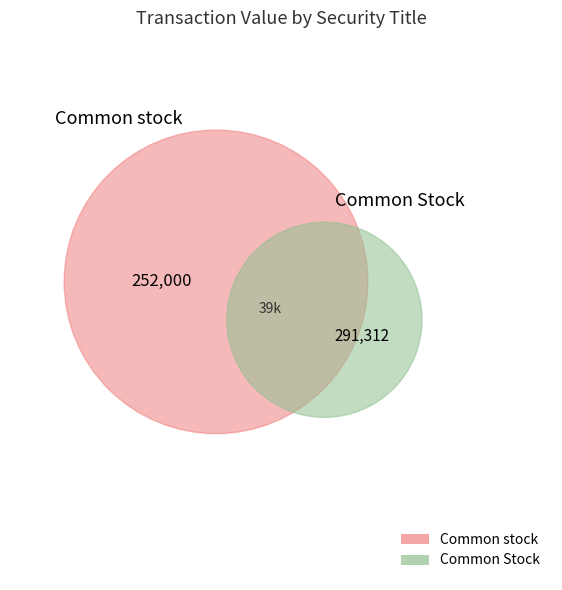

Rank the categories by value from lowest to highest.

Common stock, Common Stock